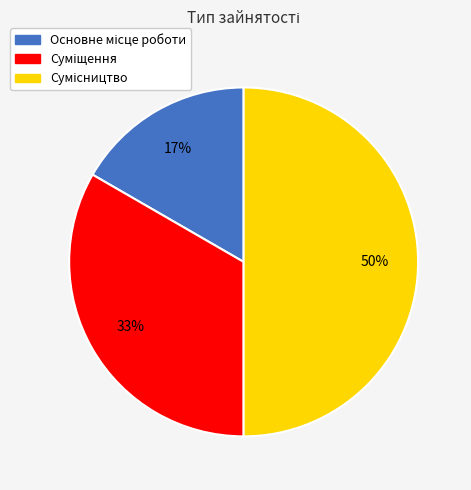

How many slices are in this pie chart?

3